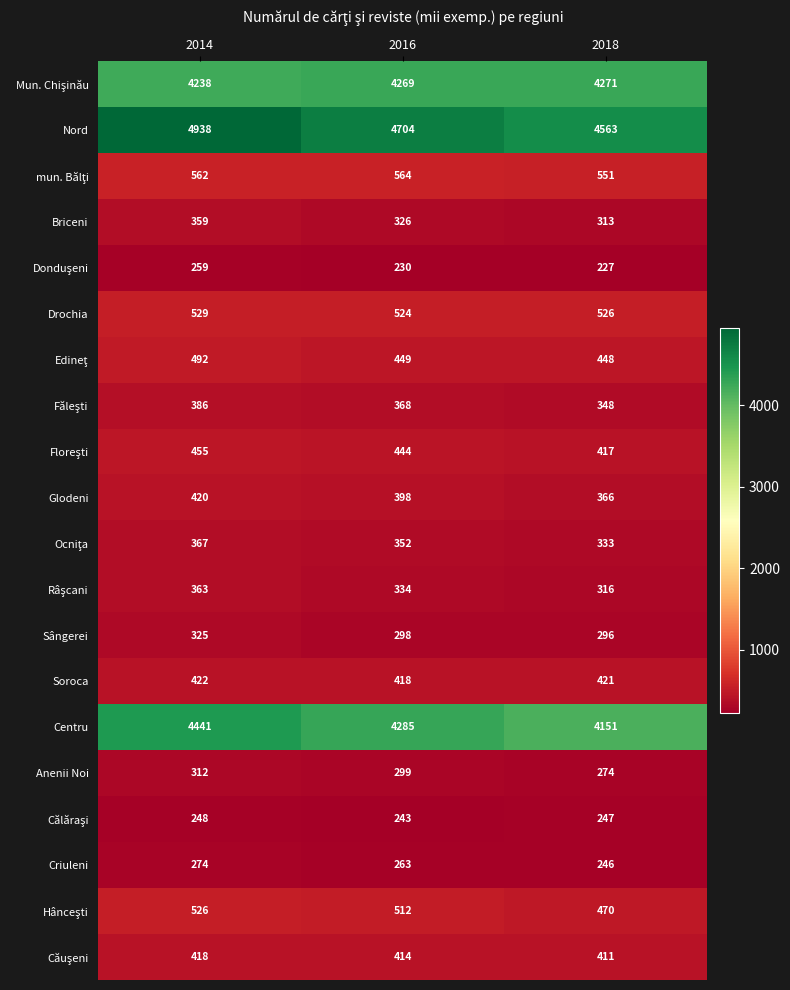

True or false: Centru has a value of 5397 at 2018.

False